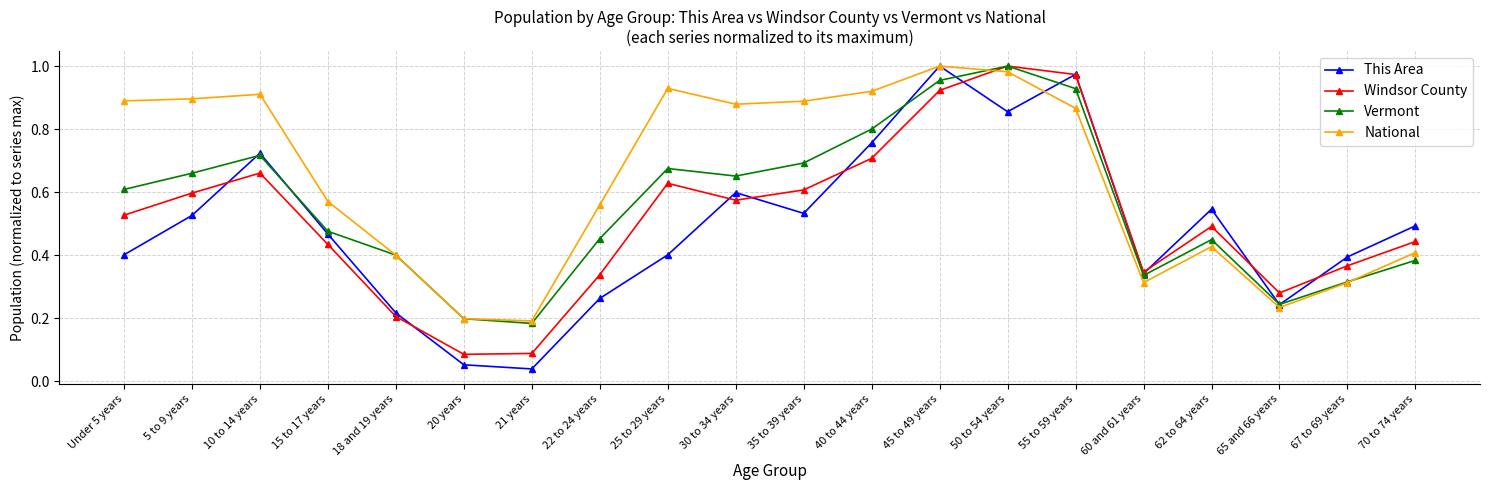

What is the label of the 11th point from the left?

35 to 39 years